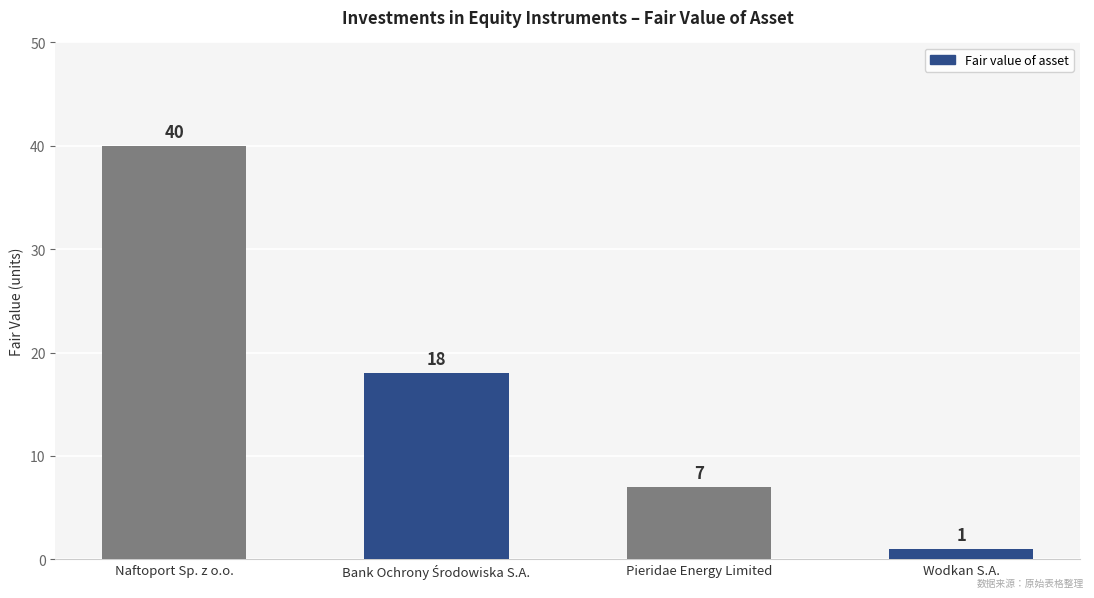

Between Wodkan S.A. and Pieridae Energy Limited, which is larger?

Pieridae Energy Limited